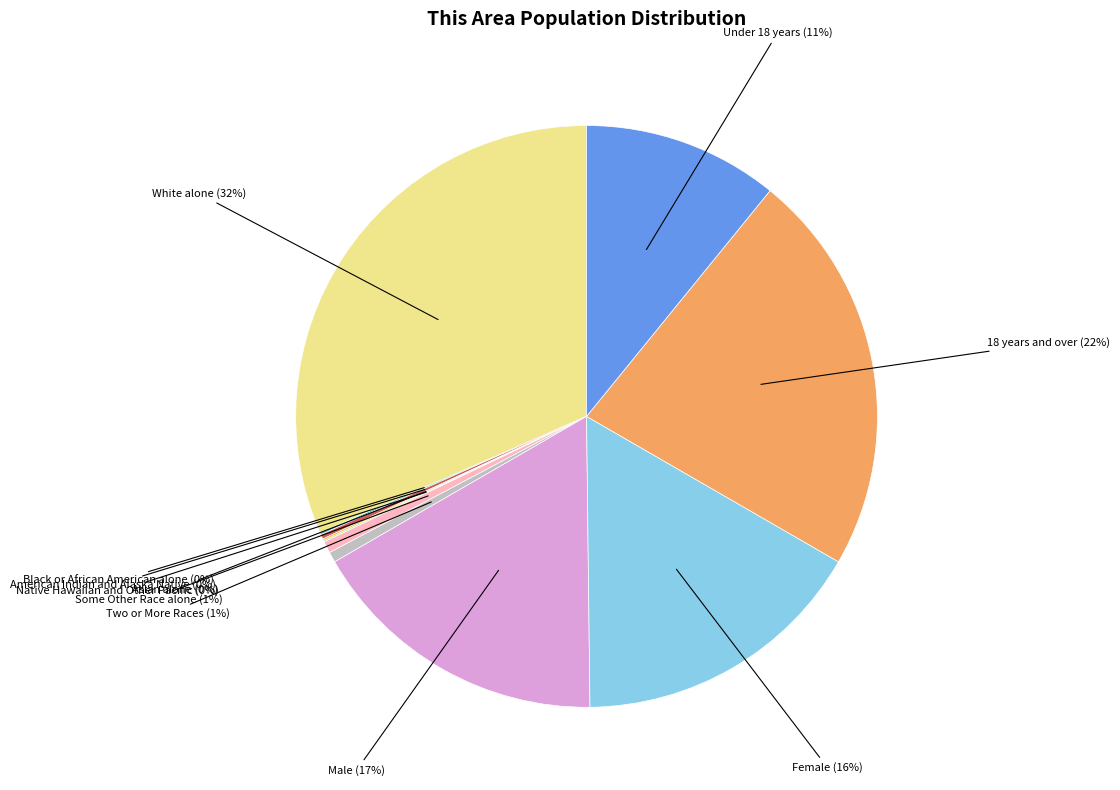

To the nearest percent, what is the average slice percentage?

9%